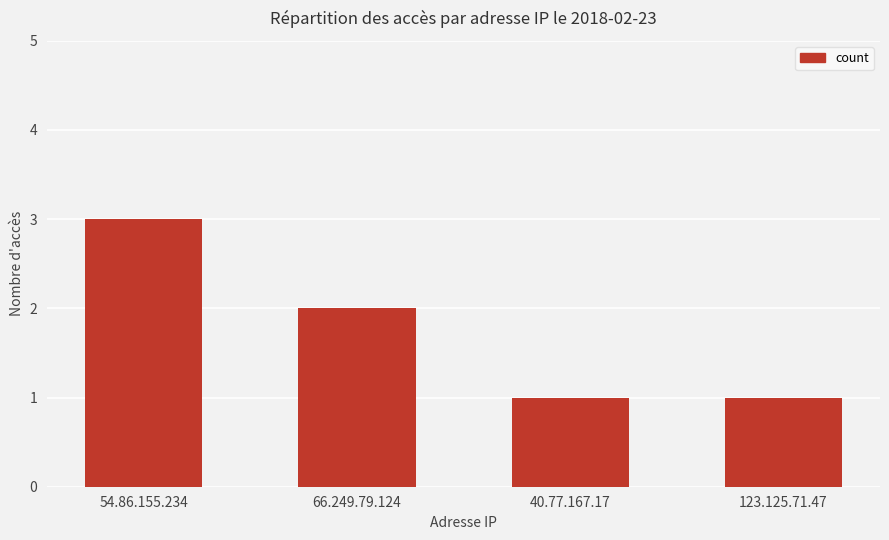

Reading left to right, list all the values displayed in this chart.

3	2	1	1